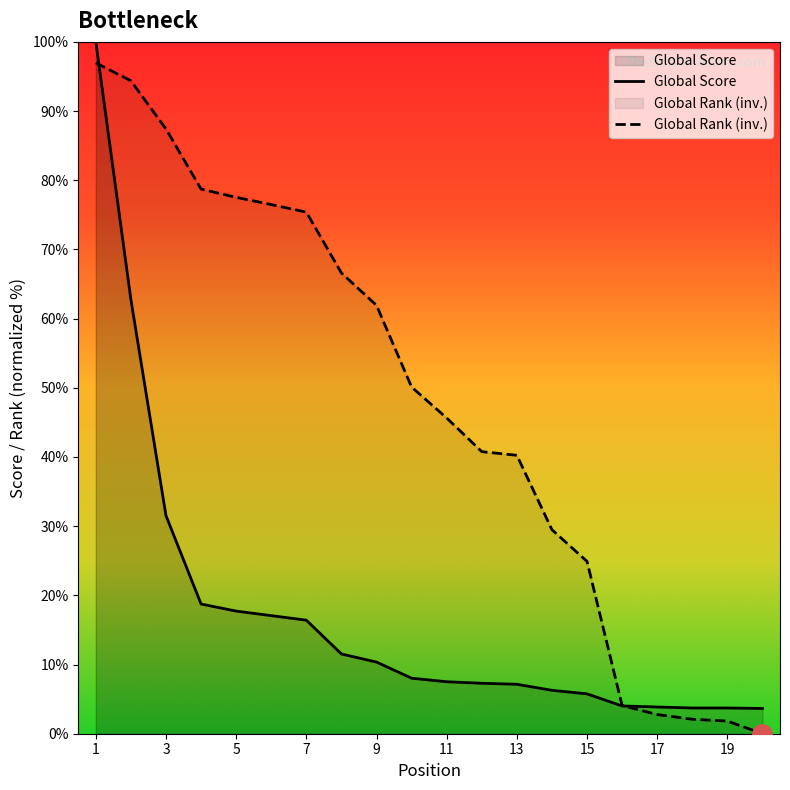

How many intersections are there between Global Rank (normalized) and Global Score?

2